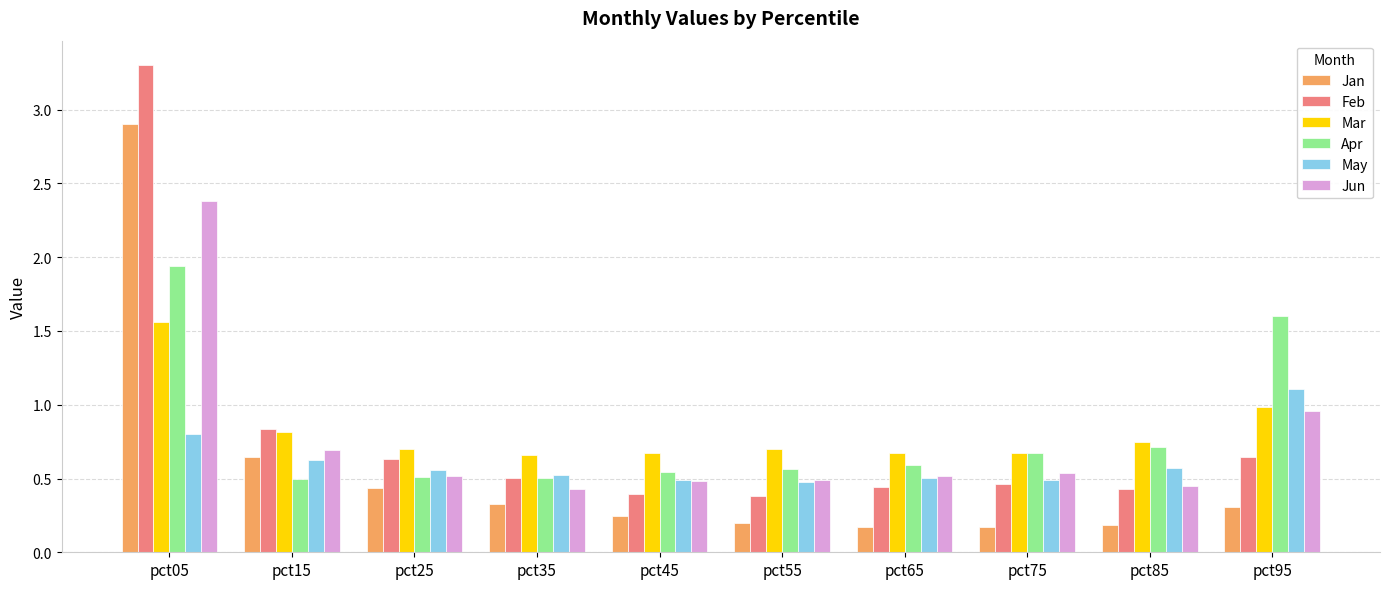

Which label corresponds to the largest value in the chart?

pct05